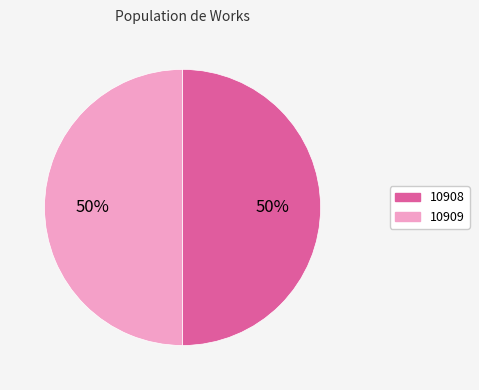

Is it true that 10909 is 50% of the pie?

True